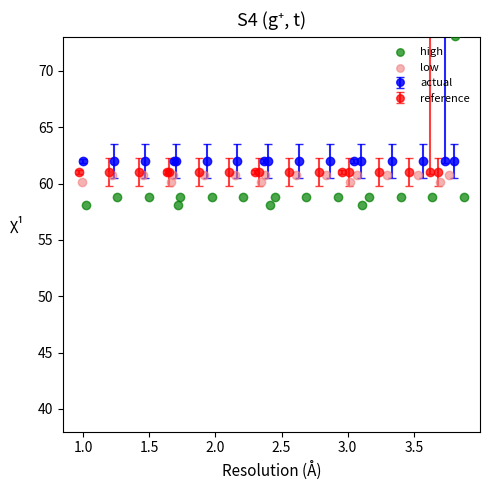

Which series has the widest spread of Y values?

high